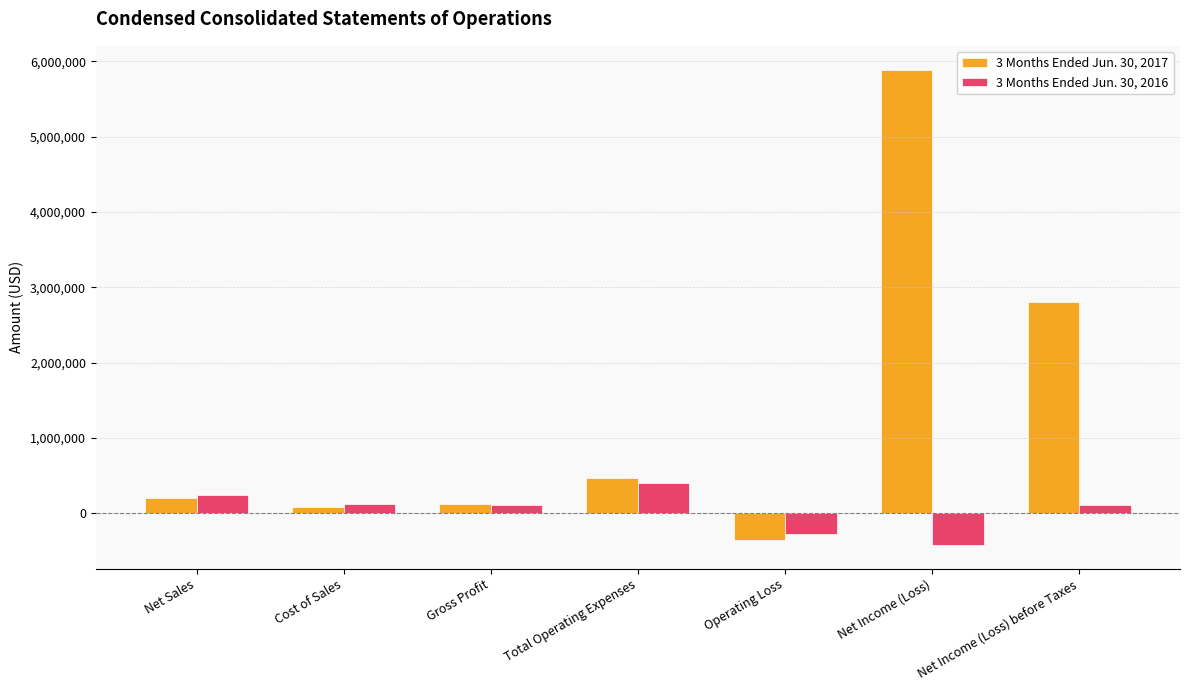

How many bars are there in total?

14